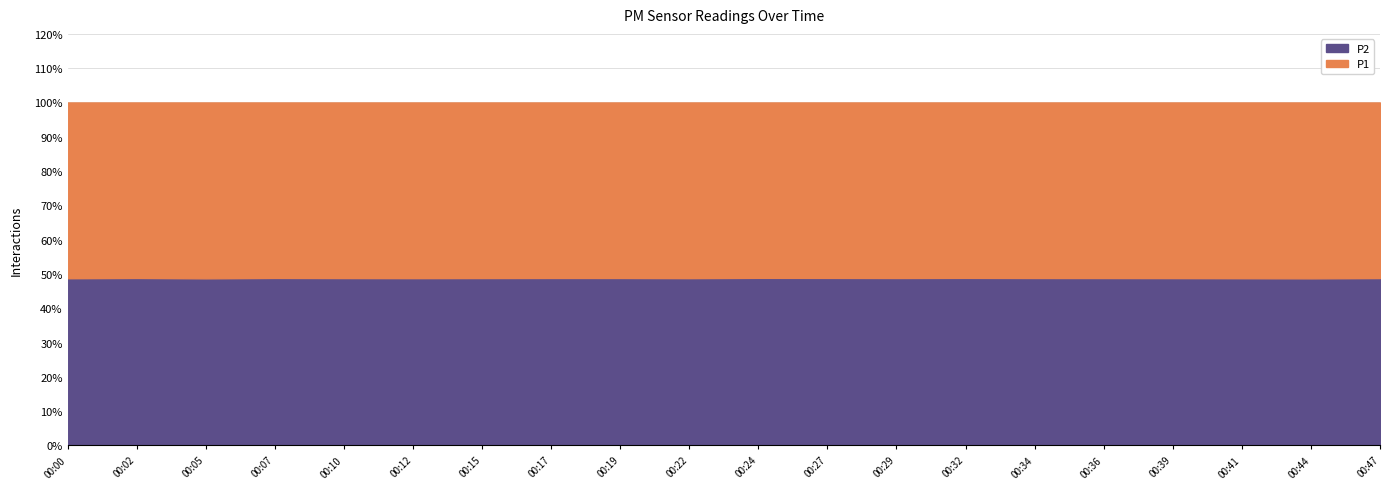

What are all the series names shown in the legend?

P2, P1